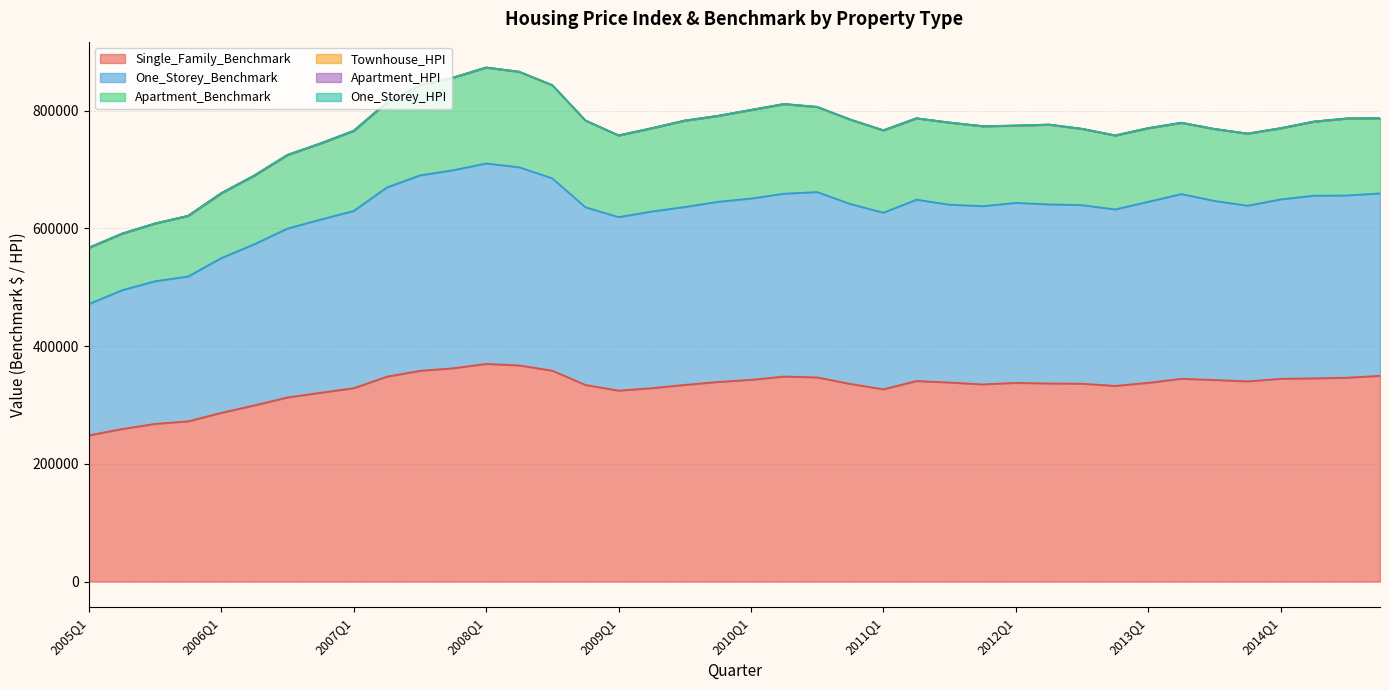

True or false: One_Storey_HPI and One_Storey_Benchmark intersect in this chart.

False